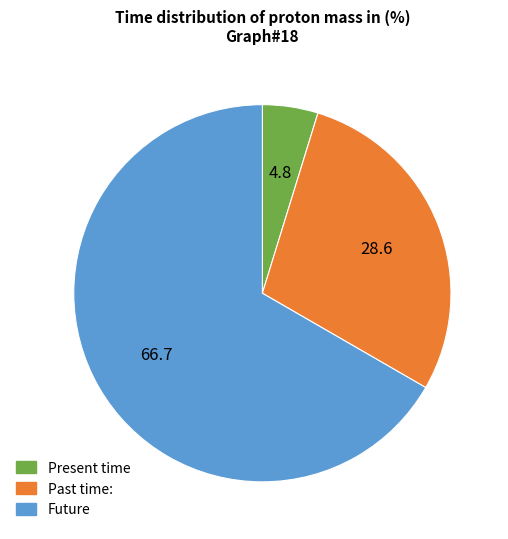

Which slice represents more than half of the pie?

Future